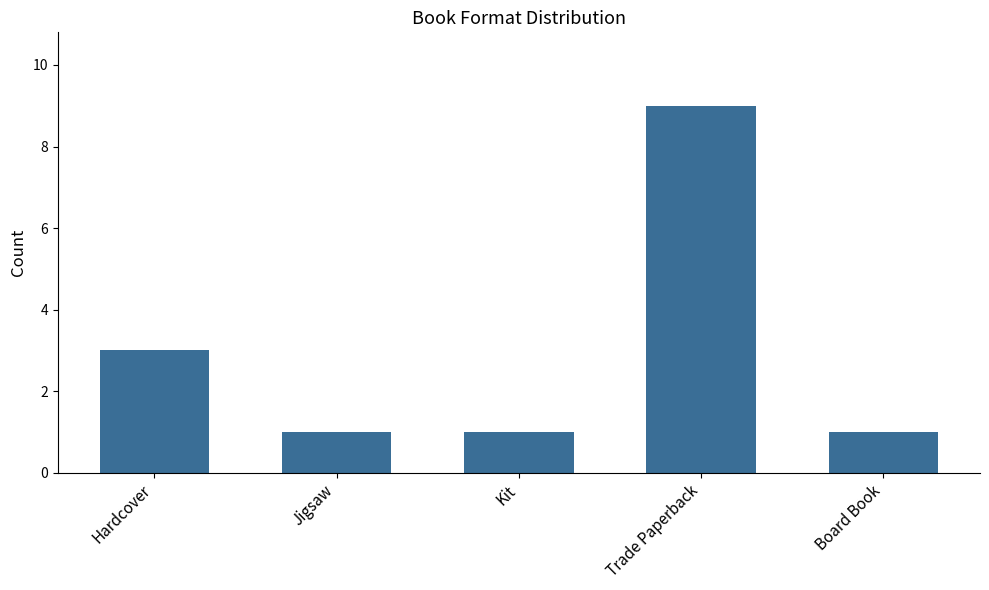

How many bars are there in total?

5